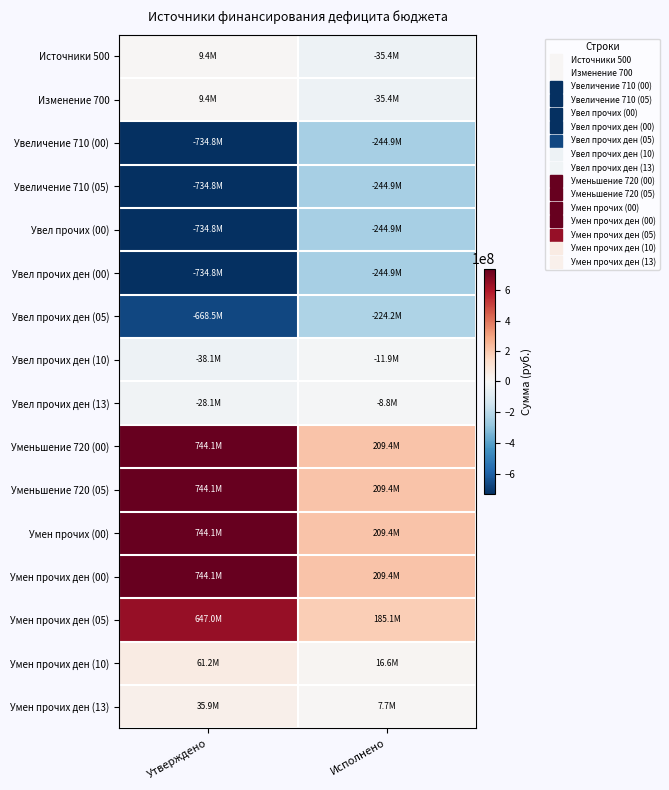

Reading left to right, extract all data points from this chart.

Источники 500: Утверждено=9353329.4	Исполнено=-35444318.3
Изменение 700: Утверждено=9353329.4	Исполнено=-35444318.3
Увеличение 710 (00): Утверждено=-734768855.0	Исполнено=-244888712.8
Увеличение 710 (05): Утверждено=-734768855.0	Исполнено=-244888712.8
Увел прочих (00): Утверждено=-734768855.0	Исполнено=-244888712.8
Увел прочих ден (00): Утверждено=-734768855.0	Исполнено=-244888712.8
Увел прочих ден (05): Утверждено=-668529647.8	Исполнено=-224181948.6
Увел прочих ден (10): Утверждено=-38097036.8	Исполнено=-11859398.6
Увел прочих ден (13): Утверждено=-28142170.4	Исполнено=-8847365.7
Уменьшение 720 (00): Утверждено=744122184.4	Исполнено=209444394.6
Уменьшение 720 (05): Утверждено=744122184.4	Исполнено=209444394.6
Умен прочих (00): Утверждено=744122184.4	Исполнено=209444394.6
Умен прочих ден (00): Утверждено=744122184.4	Исполнено=209444394.6
Умен прочих ден (05): Утверждено=647037230.3	Исполнено=185108924.9
Умен прочих ден (10): Утверждено=61211283.4	Исполнено=16645665.6
Умен прочих ден (13): Утверждено=35873670.7	Исполнено=7689804.0